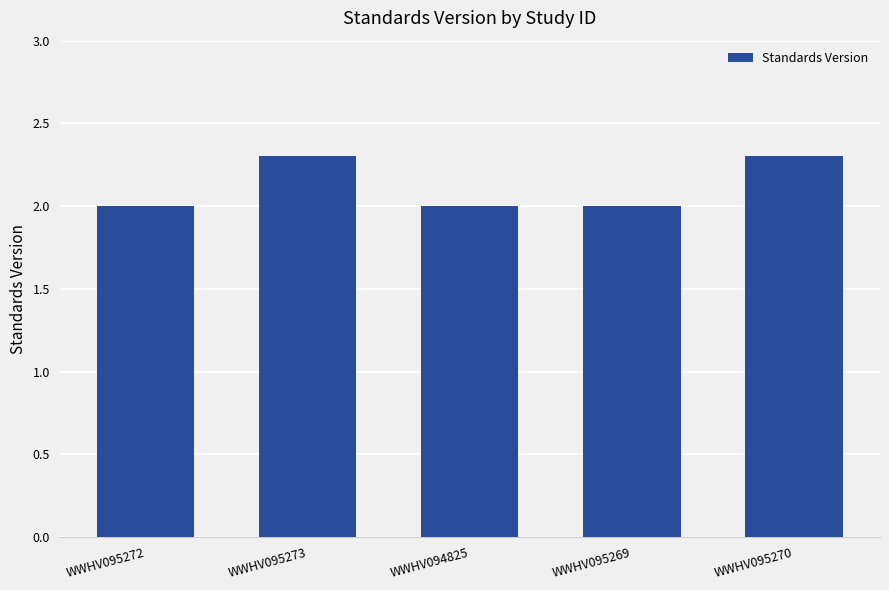

What is the maximum value shown in the chart?

2.3